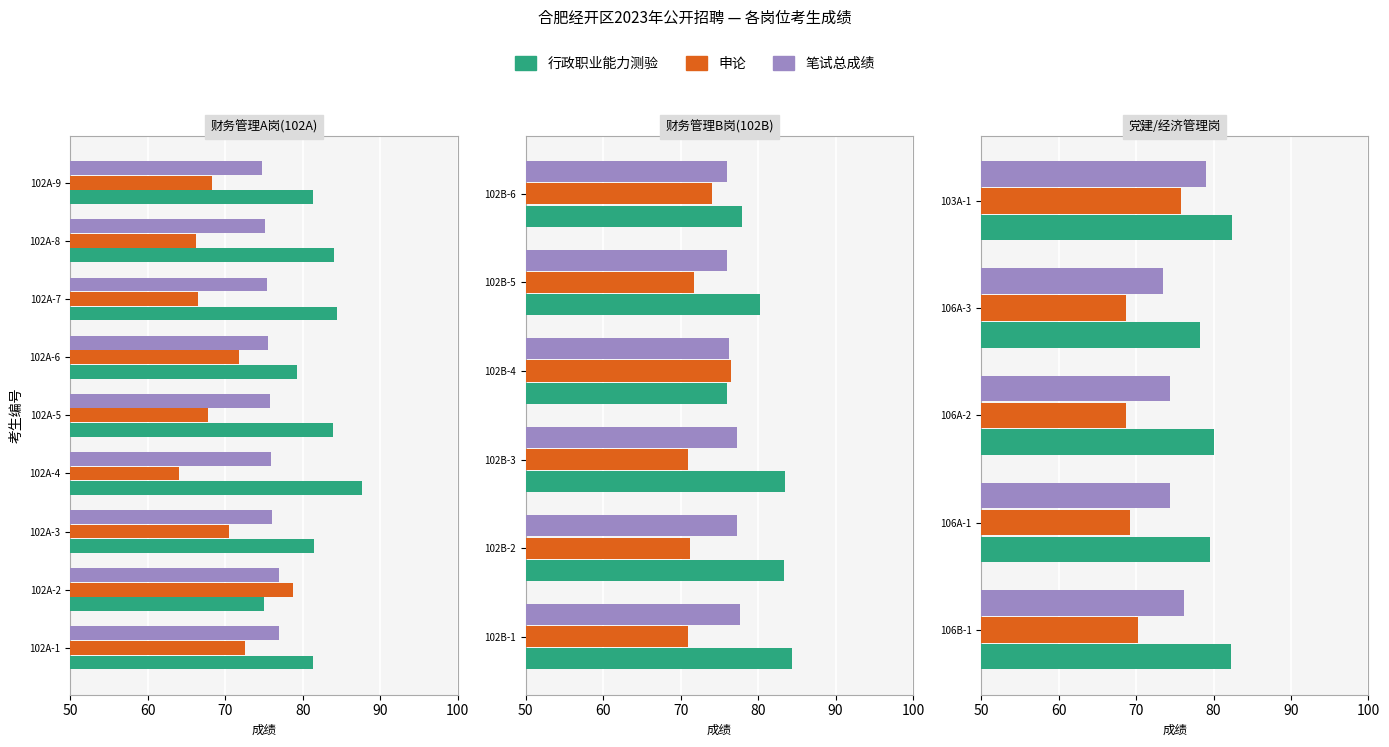

How many values in the 行政职业能力测验 series are below 80?

2